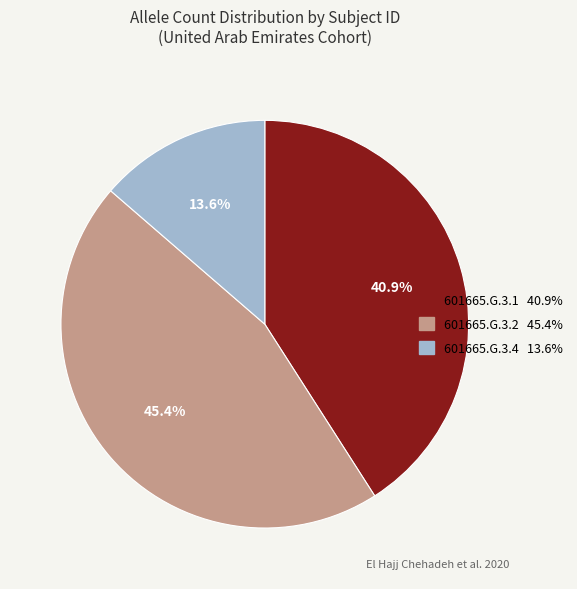

How many segments does this pie chart have?

3